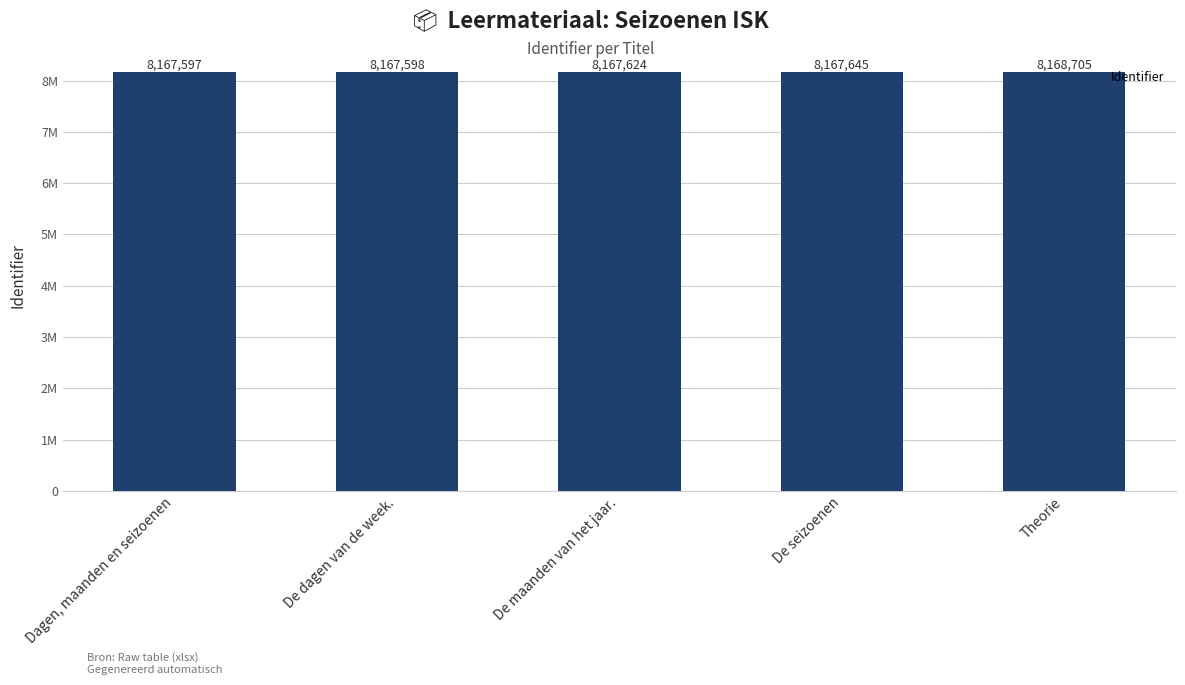

What is the value of the 1st bar from the left?

8167597